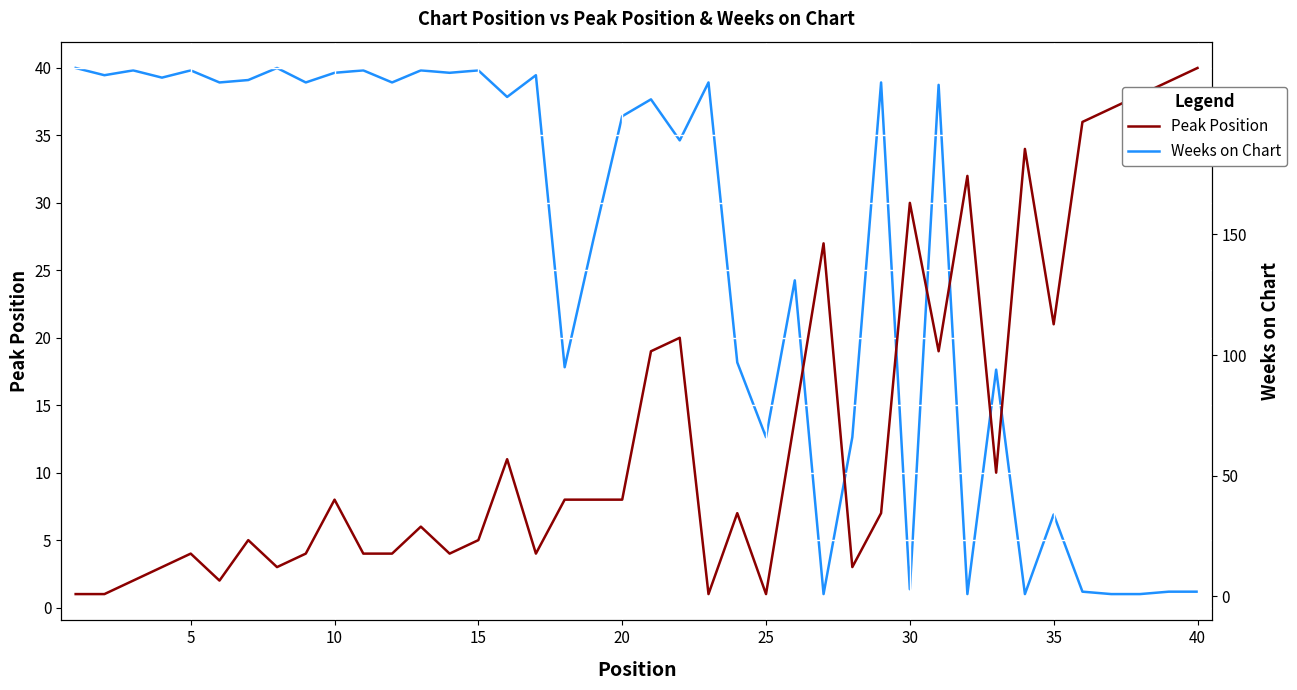

Is the value of Peak Position at 25 greater than the value of Weeks on Chart at 35?

No